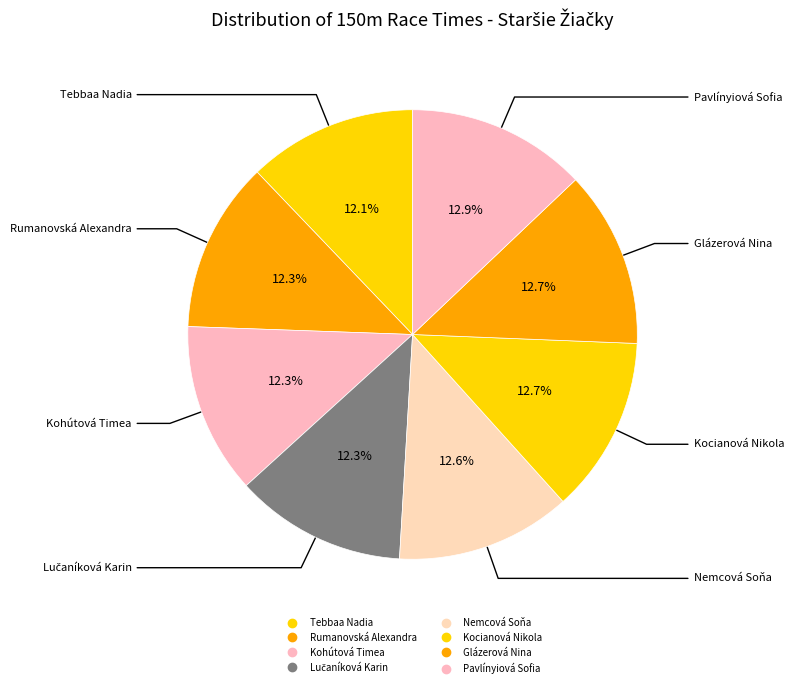

Count the number of slices in the pie.

8